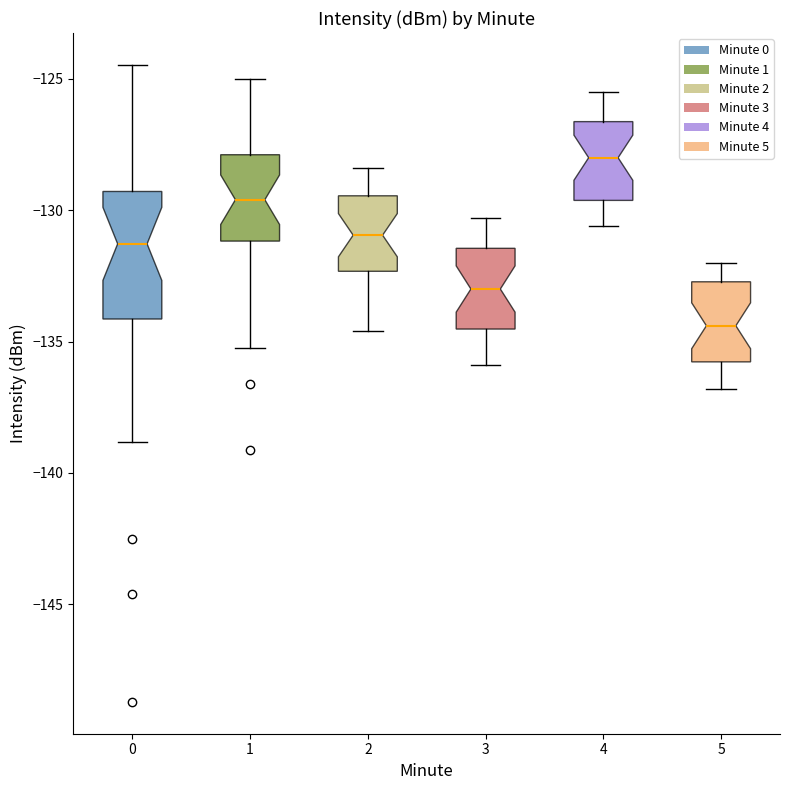

Which box has the highest median line?

4